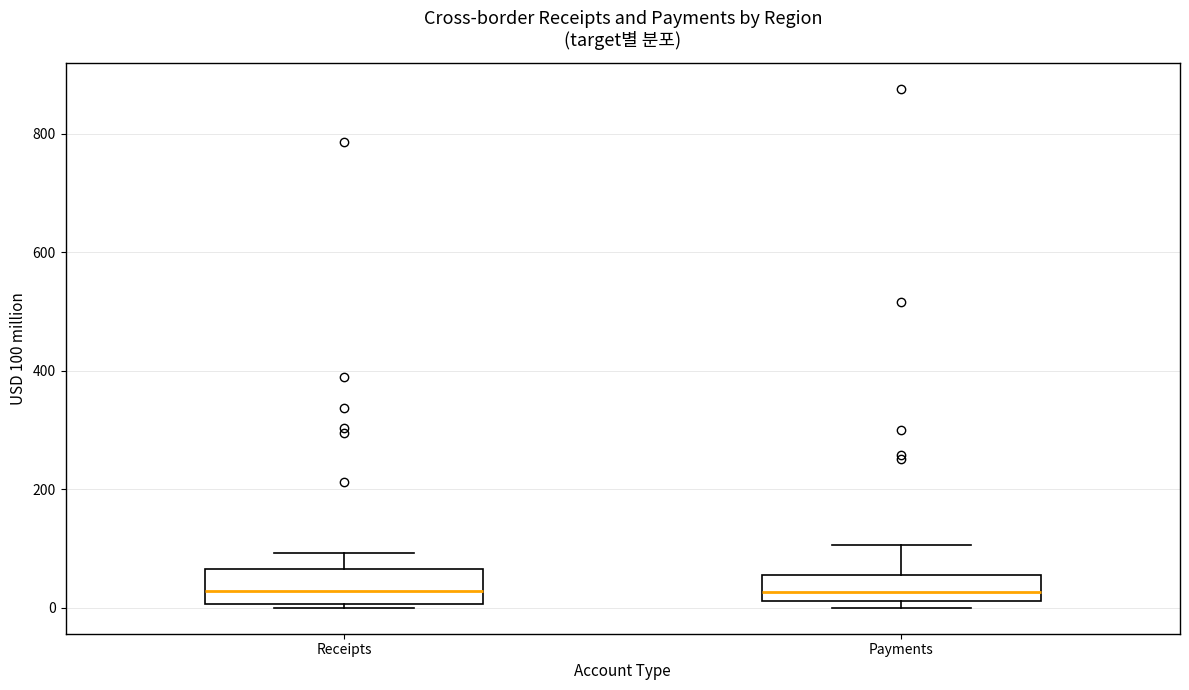

Reading left to right, transcribe this box plot: for each box, give where its median line is, the range the box spans, and where its two whiskers end, as read against the y-axis. The values are not printed on the chart, so give them approximately, as read against the axis.

Receipts: median 20, box 0 to 60, whiskers 0 to 100
Payments: median 20 (inside the box), box 20 to 60, whiskers 0 to 100